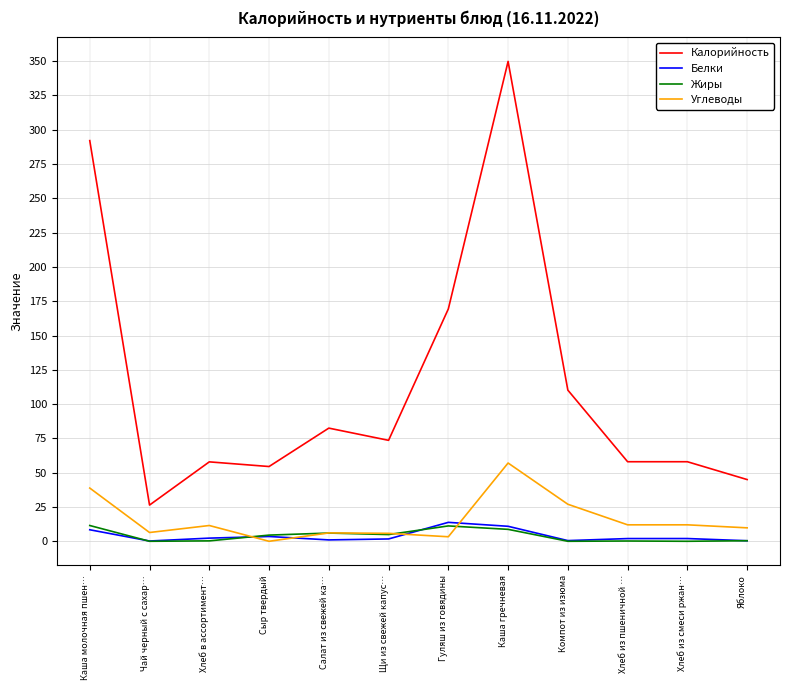

Is this an area chart (filled region under the line)?

No